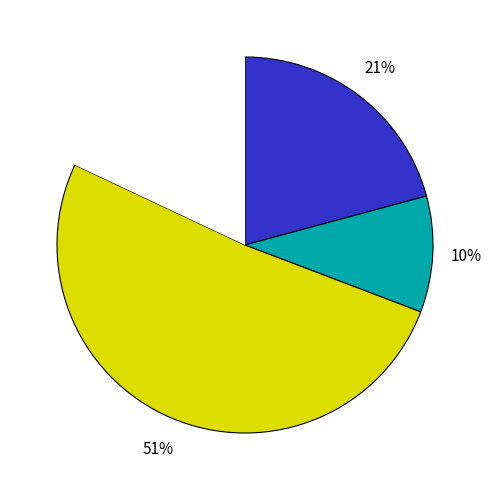

Is there any slice that represents more than half of the pie?

Yes